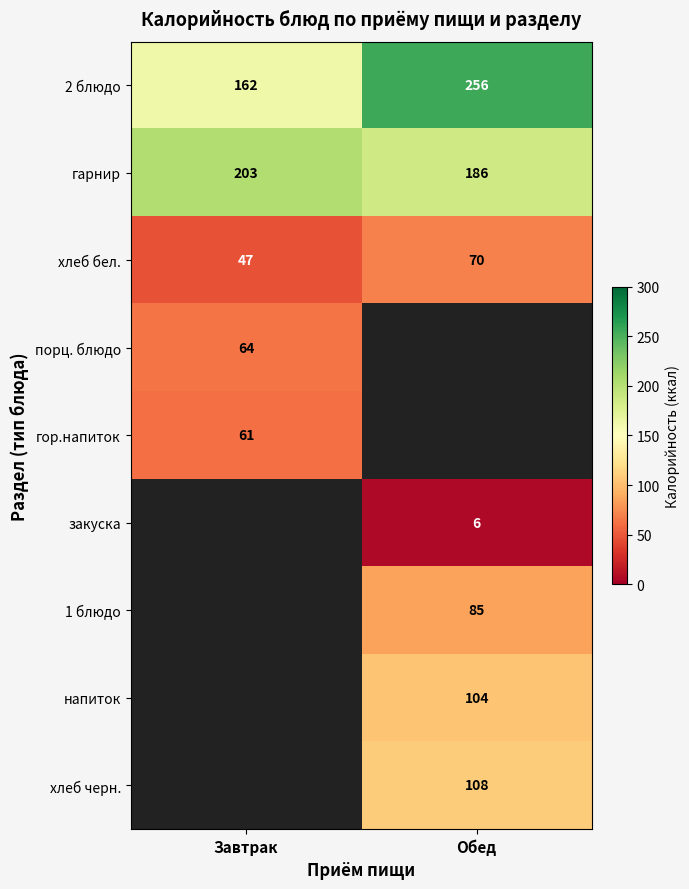

What is the spread (max minus min) of values at Обед?

250.0